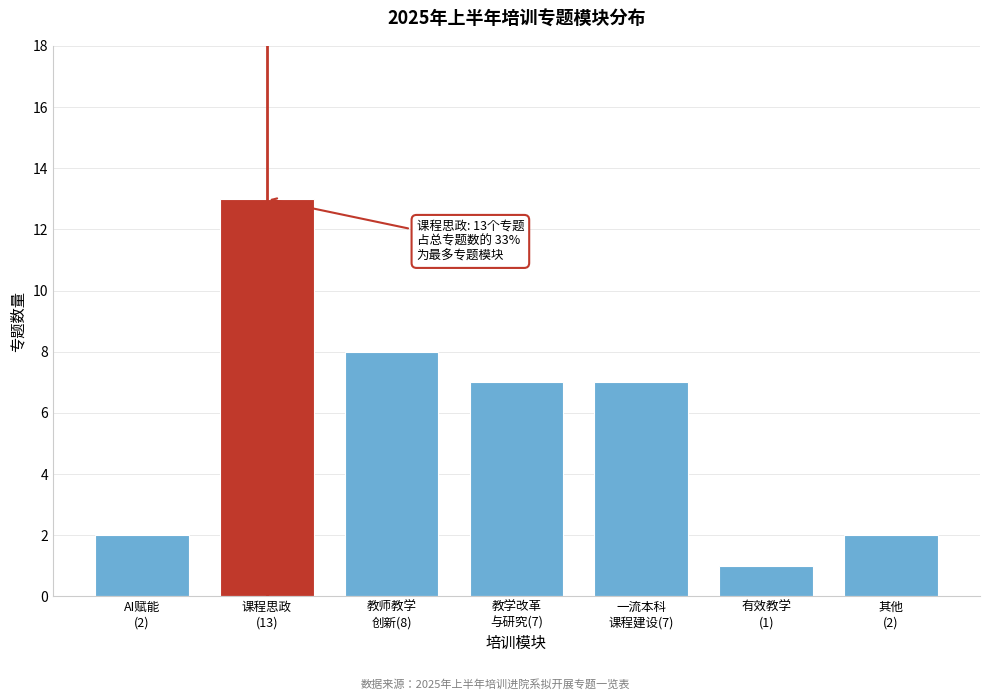

Reading left to right, transcribe all the data shown in this chart.

2	13	8	7	7	1	2